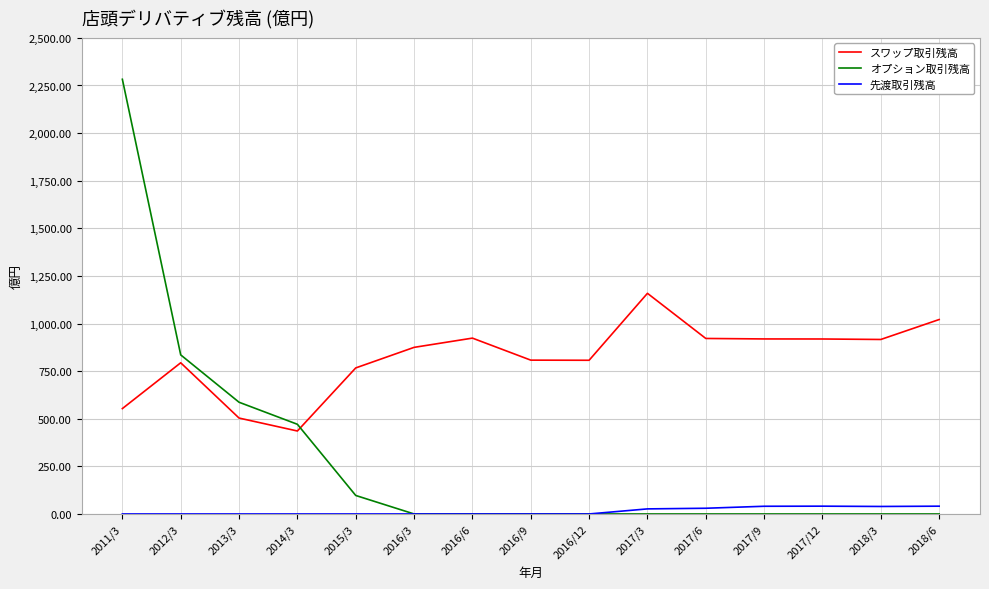

True or false: スワップ取引残高 has more than 1 points higher than both neighbors.

True